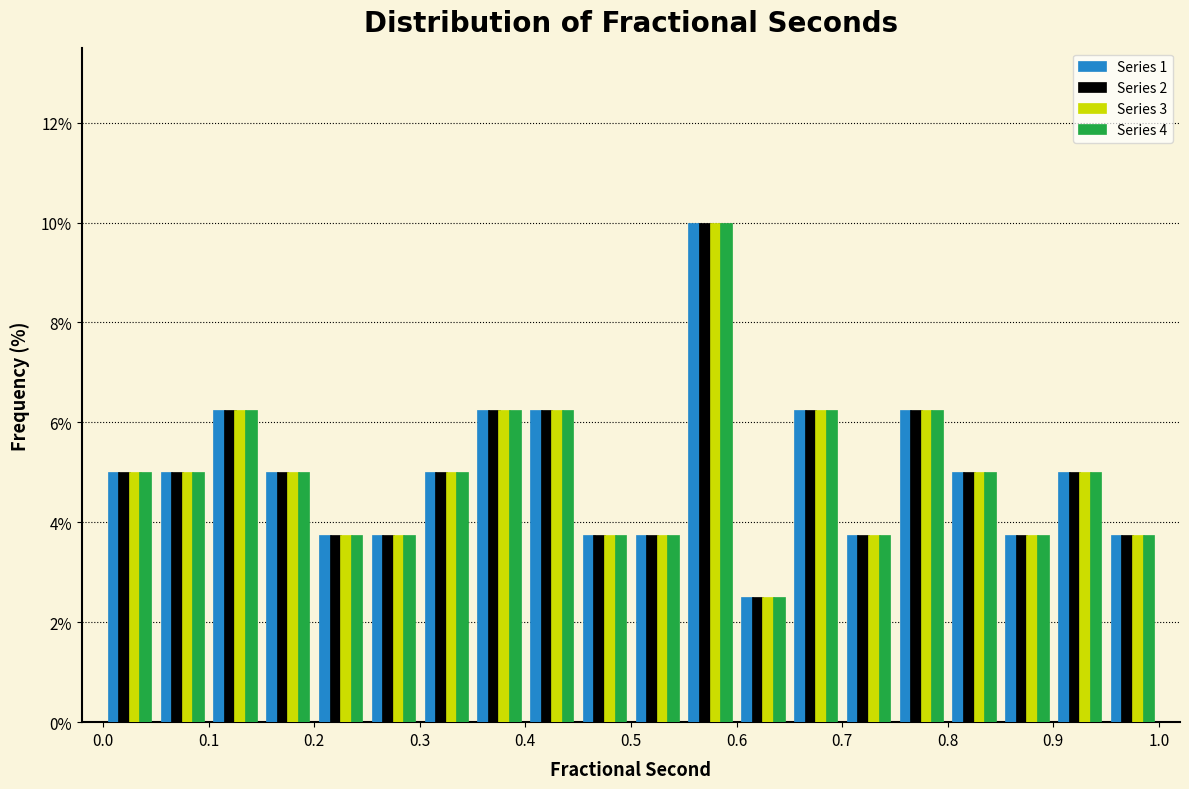

In the Series 4 series, which range on the x-axis has the tallest bar?

0.55 to 0.60